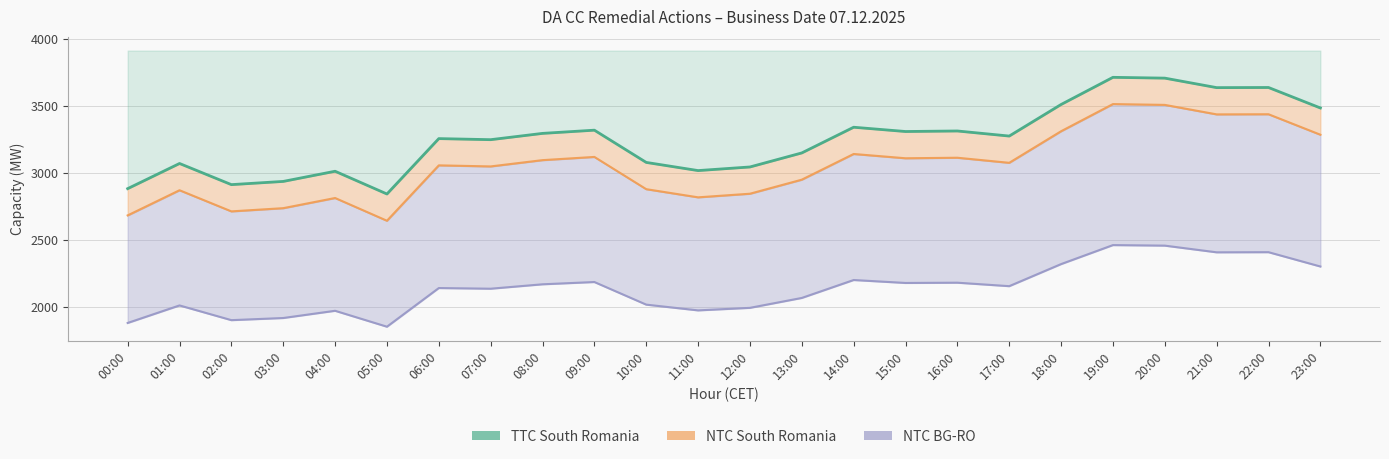

Which category has the lowest value across all series?

05:00